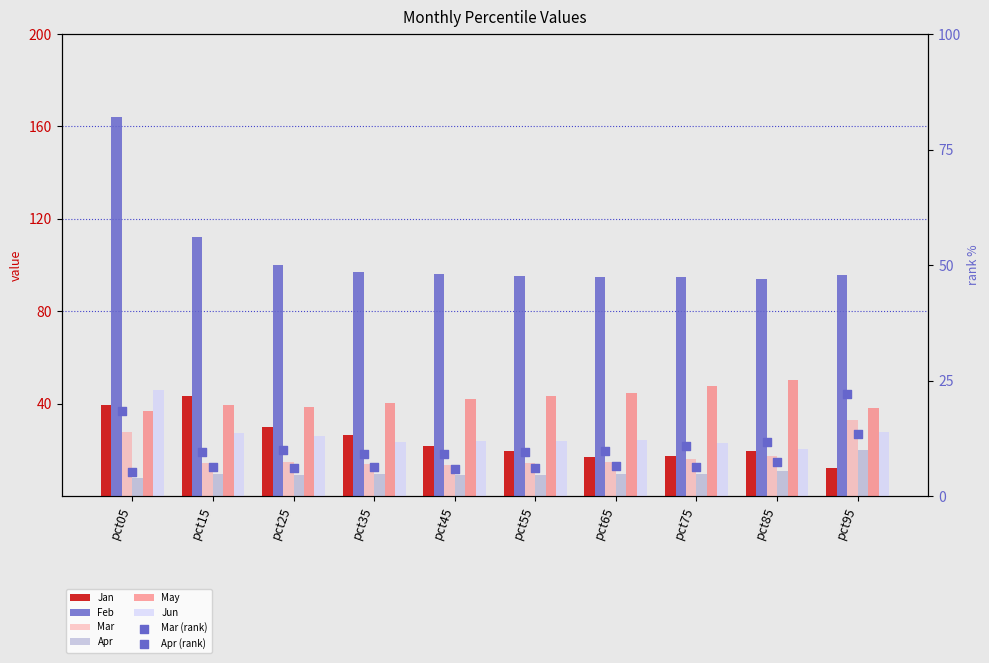

At how many categories does at least one series exceed 75?

10